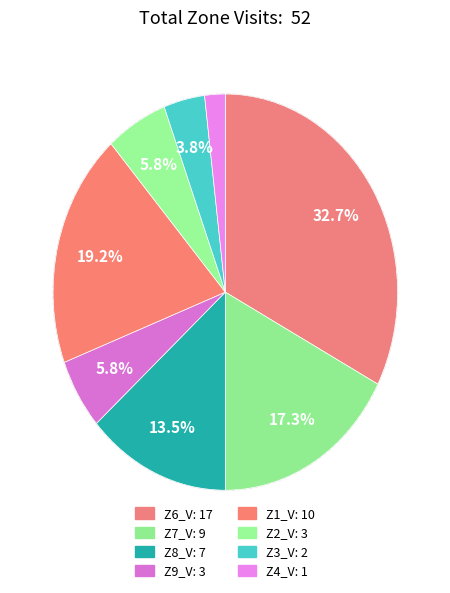

Does any single category account for the majority?

No